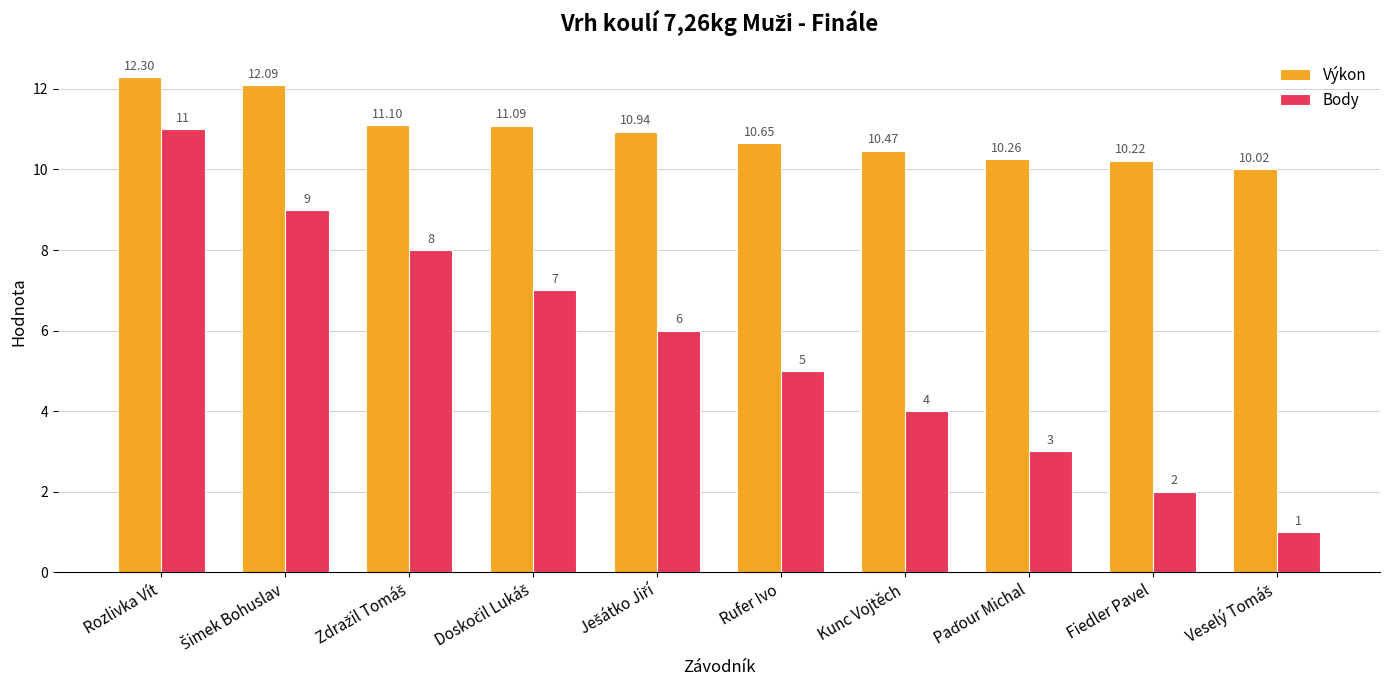

Rank the series at Rozlivka Vít from highest to lowest value.

Výkon, Body